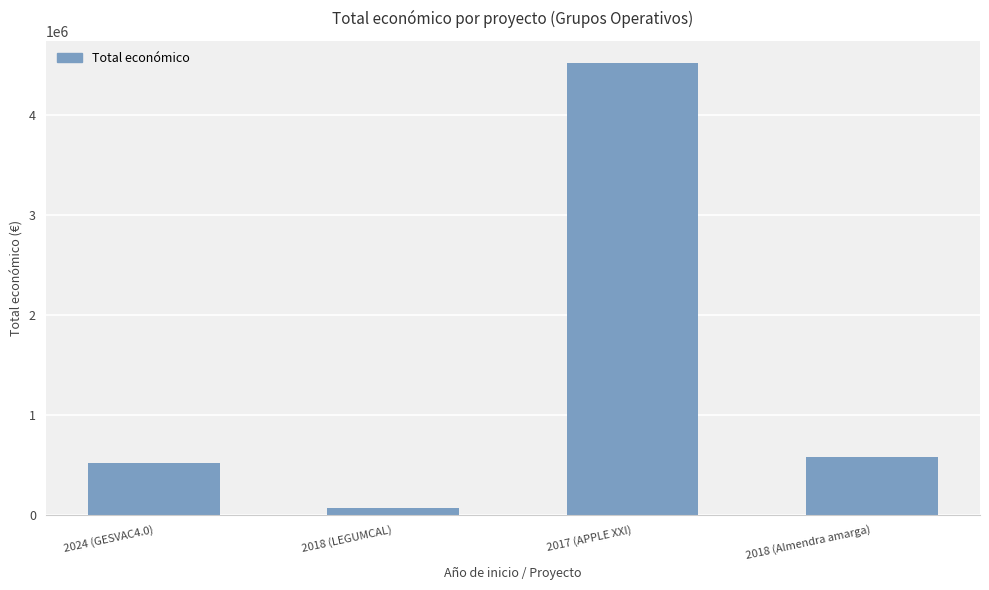

Rank the categories by value from highest to lowest.

2017 (APPLE XXI), 2018 (Almendra amarga), 2024 (GESVAC4.0), 2018 (LEGUMCAL)